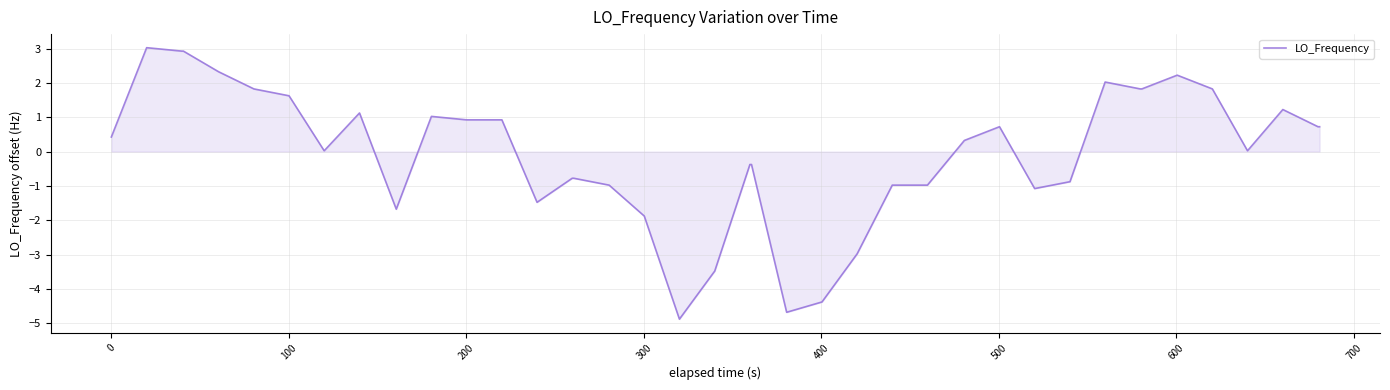

What is the minimum value shown in the chart?

-4.9